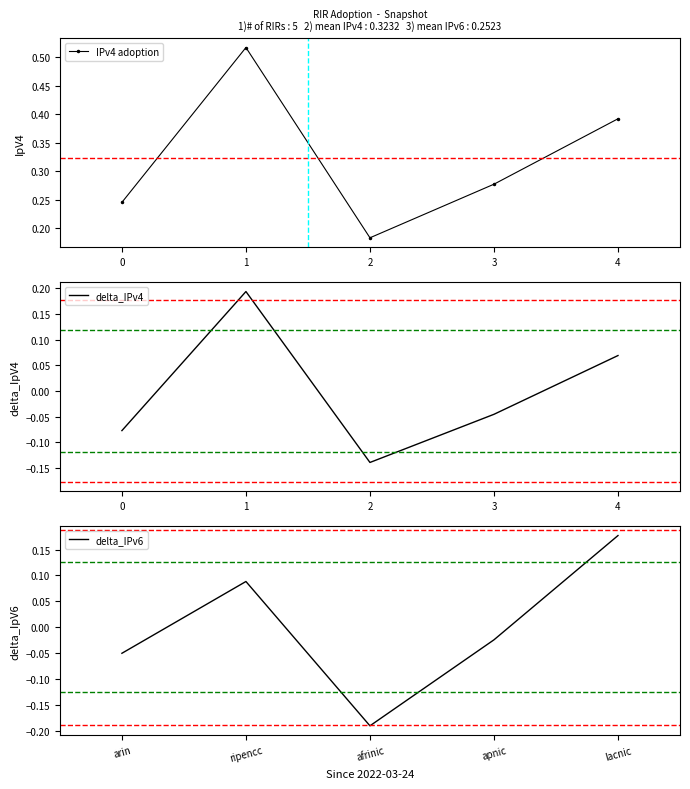

How many series are shown in this chart?

3